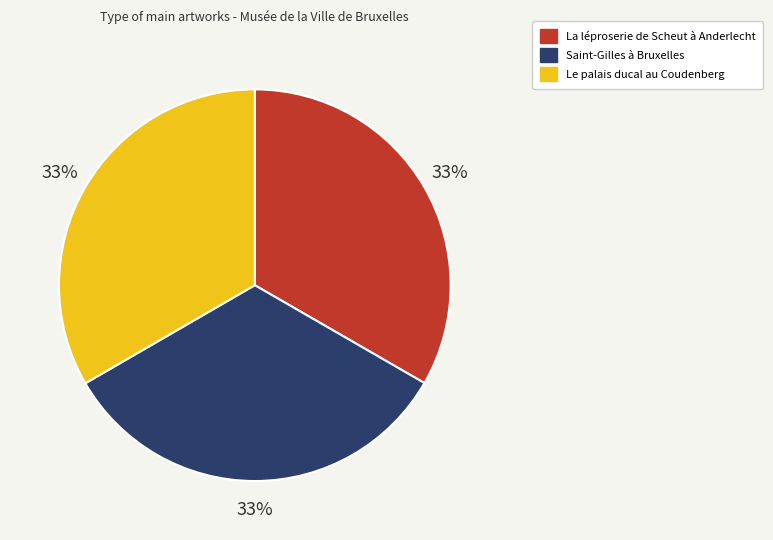

What percentage is the La léproserie de Scheut à Anderlecht slice, to the nearest percent?

33%